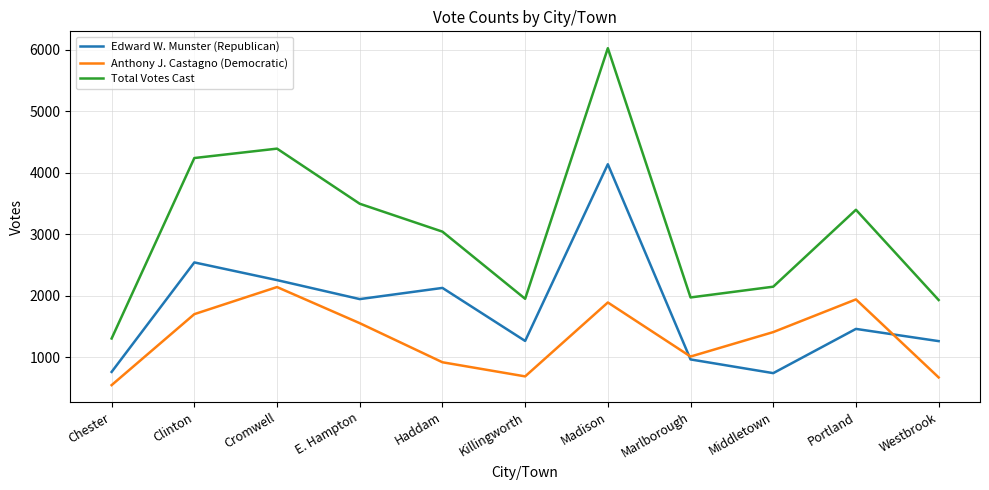

Which label corresponds to the smallest value in the chart?

Chester